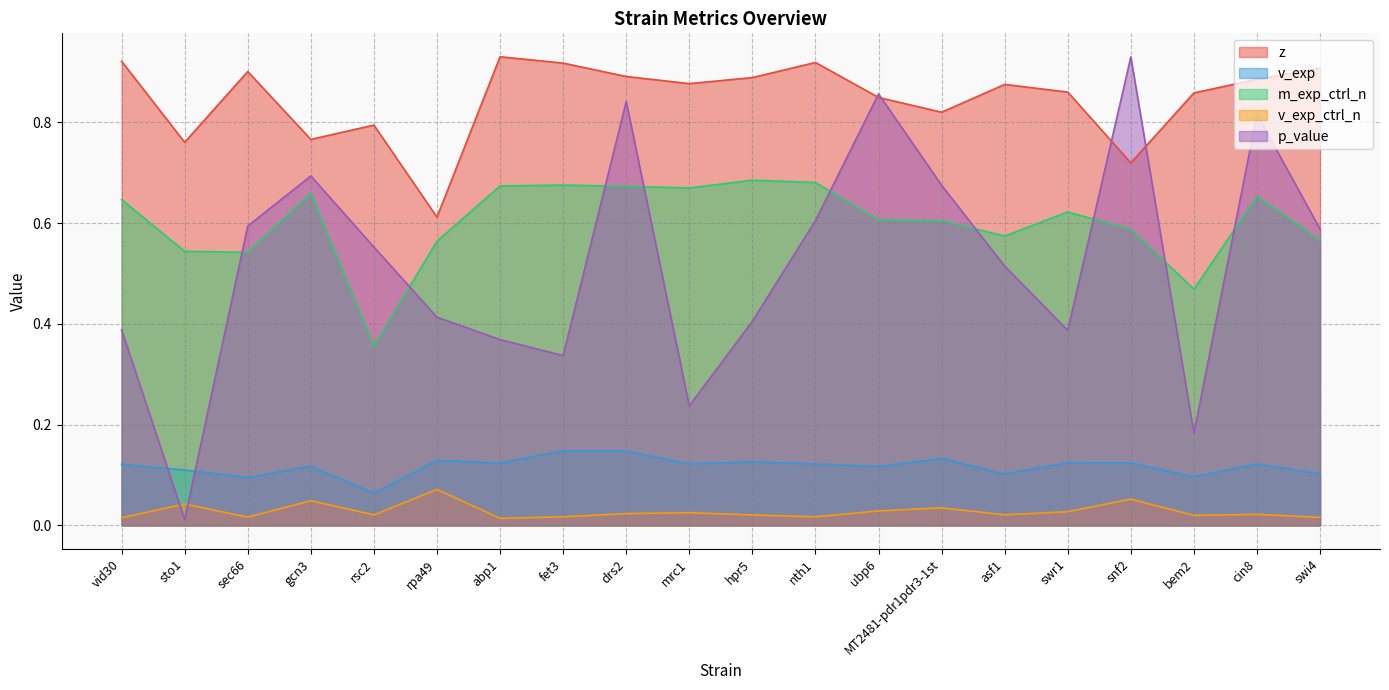

What is the sum of the p_value values at swi4 and vid30?

1.0